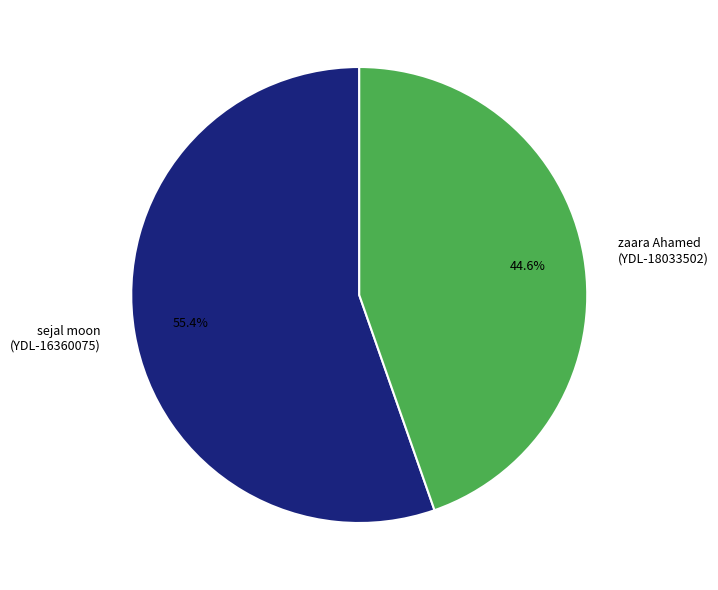

Approximately how many times larger is the value at zaara Ahamed (YDL-18033502) compared to sejal moon (YDL-16360075)?

0.8